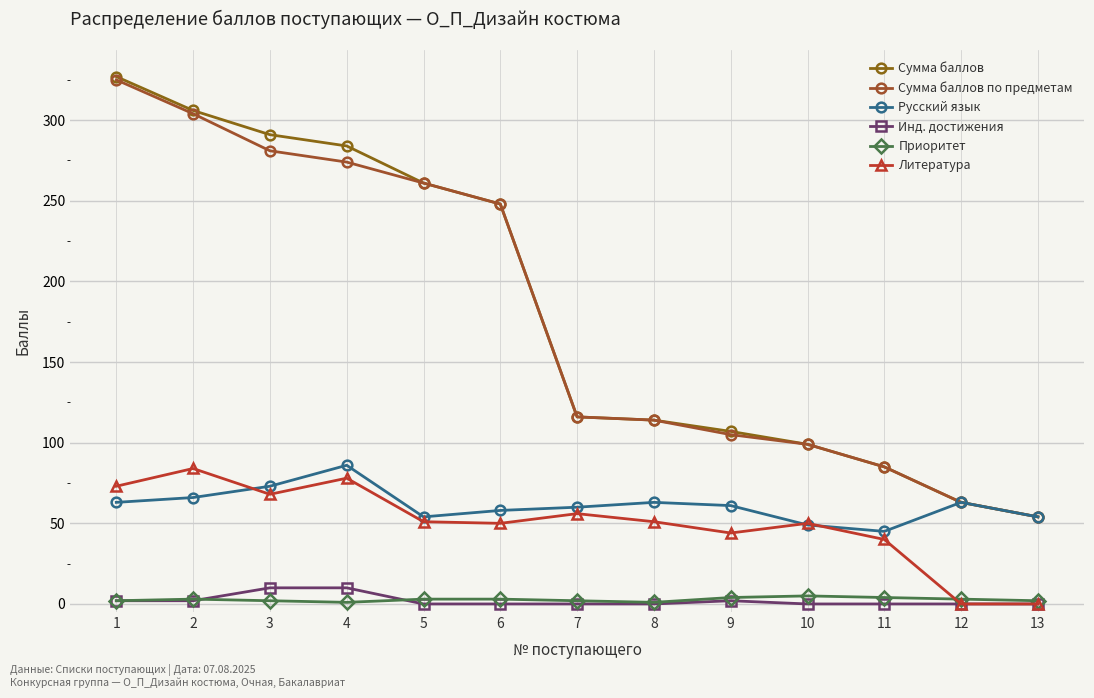

Reading right to left, list all the values displayed in this chart.

Сумма баллов: 13=54	12=63	11=85	10=99	9=107	8=114	7=116	6=248	5=261	4=284	3=291	2=306	1=327
Сумма баллов по предметам: 13=54	12=63	11=85	10=99	9=105	8=114	7=116	6=248	5=261	4=274	3=281	2=304	1=325
Русский язык: 13=54	12=63	11=45	10=49	9=61	8=63	7=60	6=58	5=54	4=86	3=73	2=66	1=63
Инд. достижения: 13=0	12=0	11=0	10=0	9=2	8=0	7=0	6=0	5=0	4=10	3=10	2=2	1=2
Приоритет: 13=2	12=3	11=4	10=5	9=4	8=1	7=2	6=3	5=3	4=1	3=2	2=3	1=2
Литература: 13=0	12=0	11=40	10=50	9=44	8=51	7=56	6=50	5=51	4=78	3=68	2=84	1=73